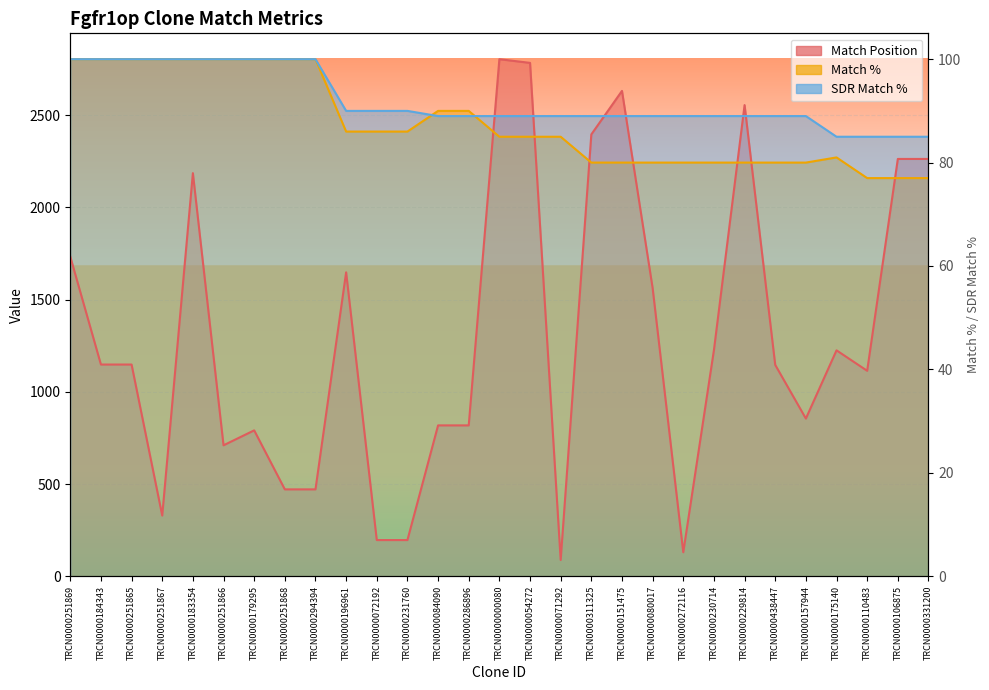

Which has a higher value, TRCN0000183354 or TRCN0000229814?

TRCN0000229814